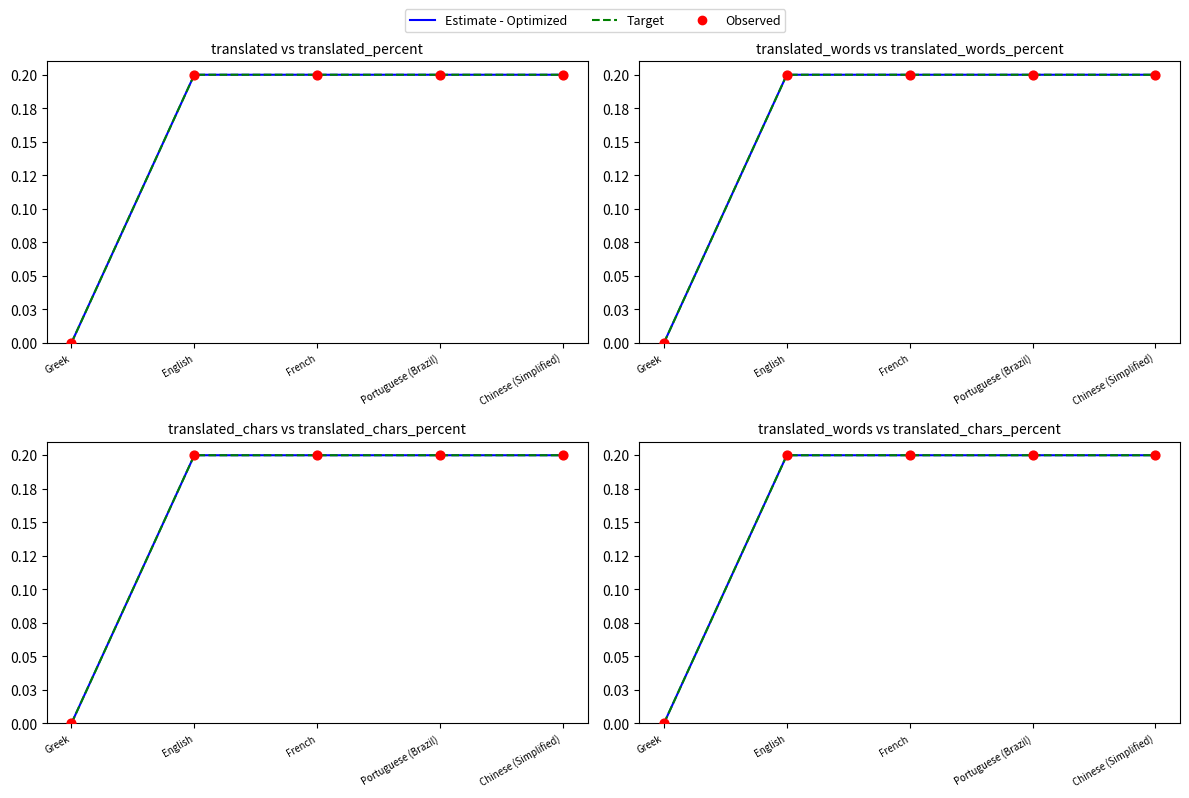

Is the value of Estimate - Optimized at English greater than the value of Observed at English?

No